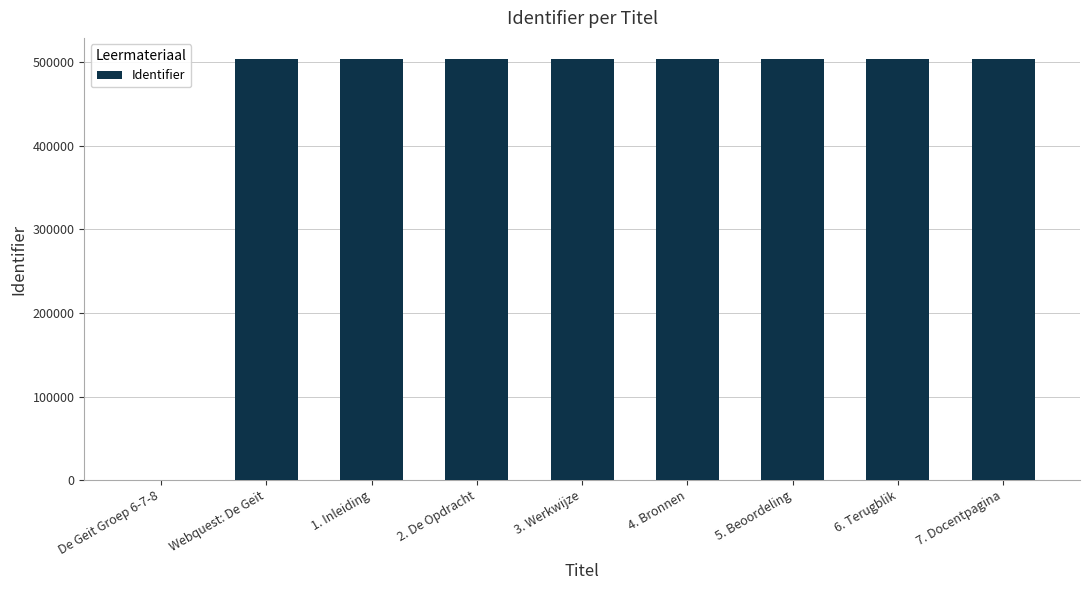

Is it true that the value at Webquest: De Geit is 504110?

True